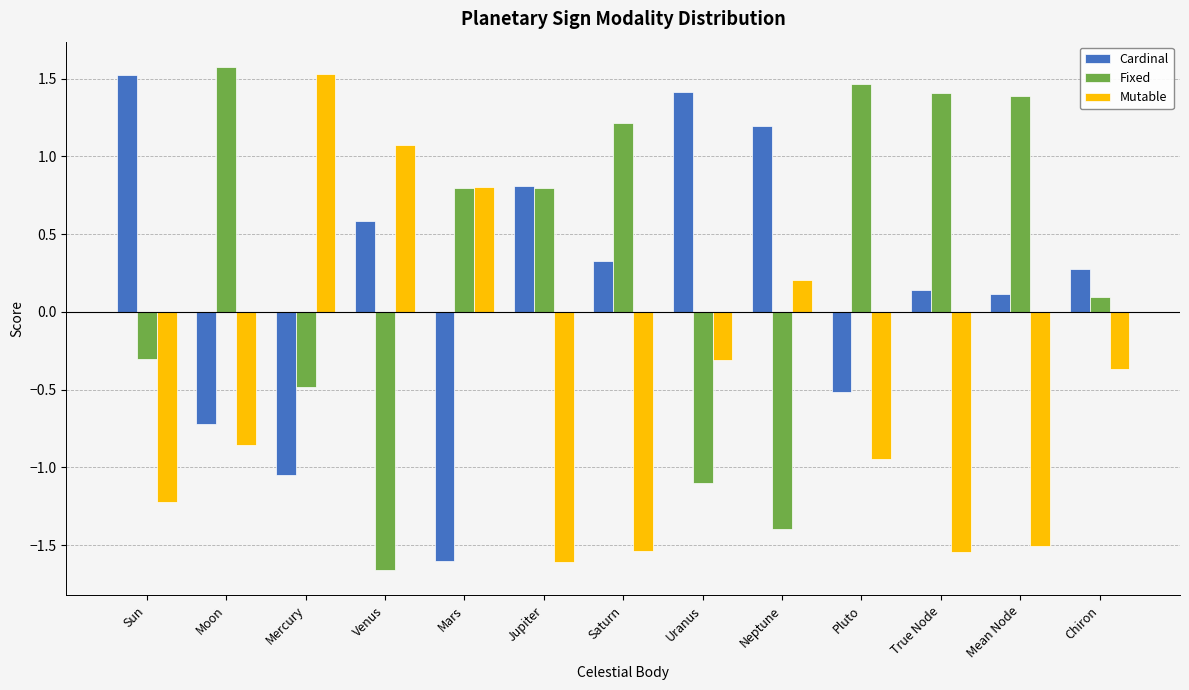

What are all the series names shown in the legend?

Cardinal, Fixed, Mutable